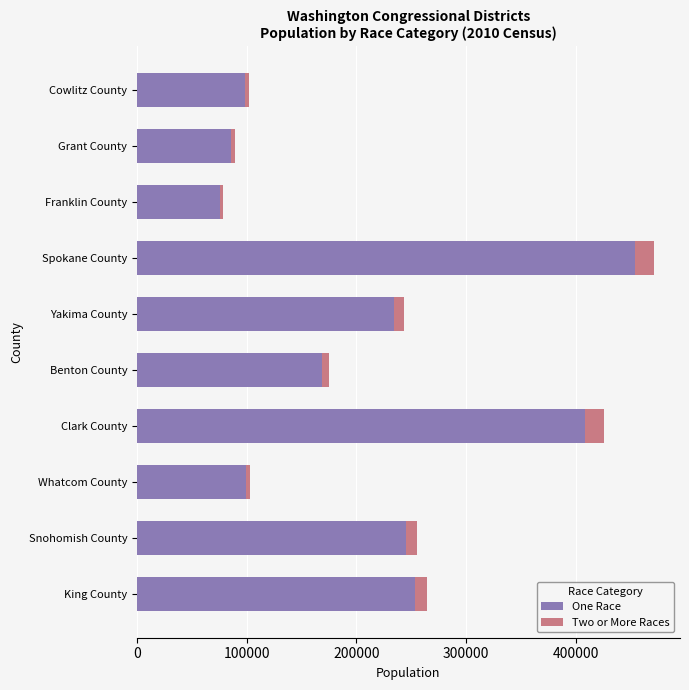

The value of One Race at Clark County is 408144. True or false?

True